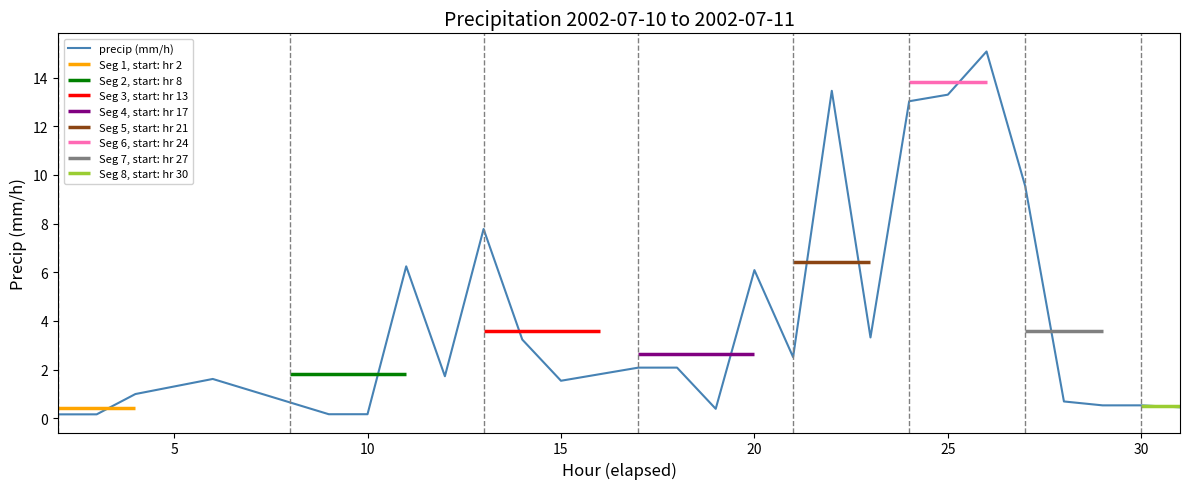

Is it true that precip (mm/h) equals 13.3 at 25?

True